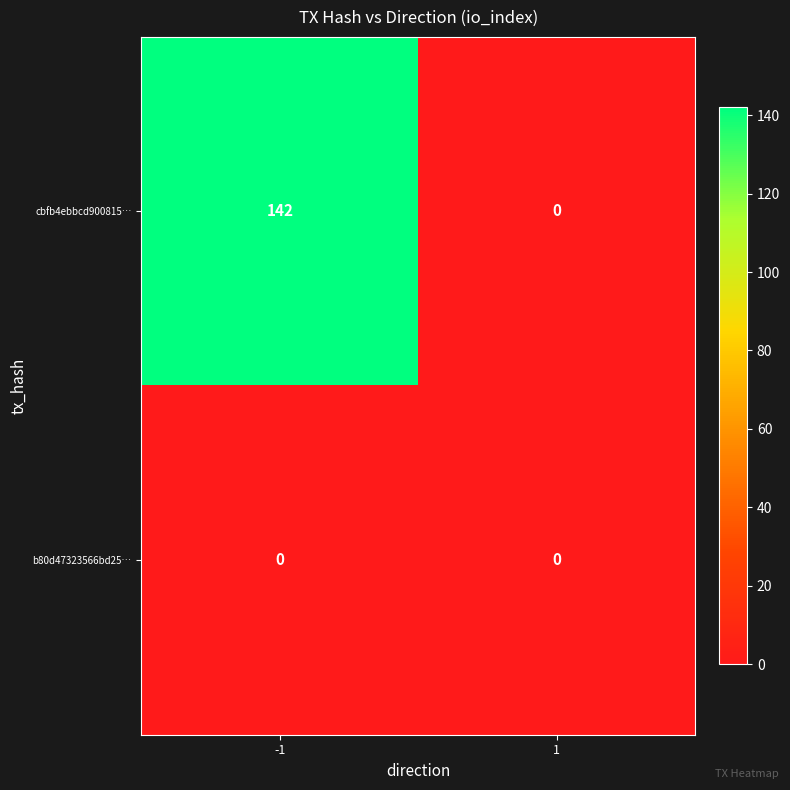

Rank the series at -1 from highest to lowest value.

cbfb4ebbcd900815…, b80d47323566bd25…